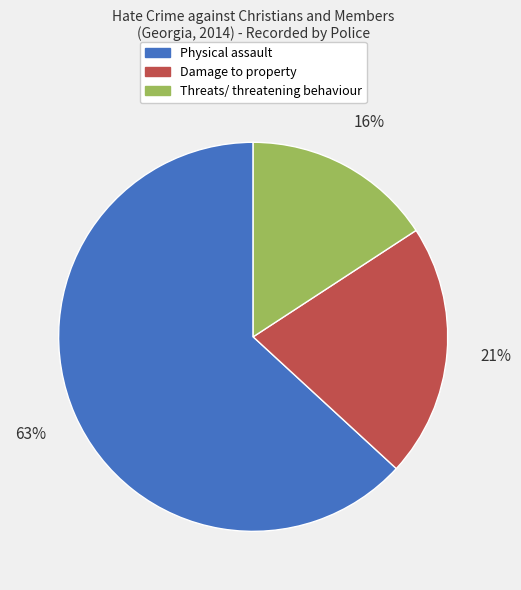

Which slice is the largest?

Physical assault